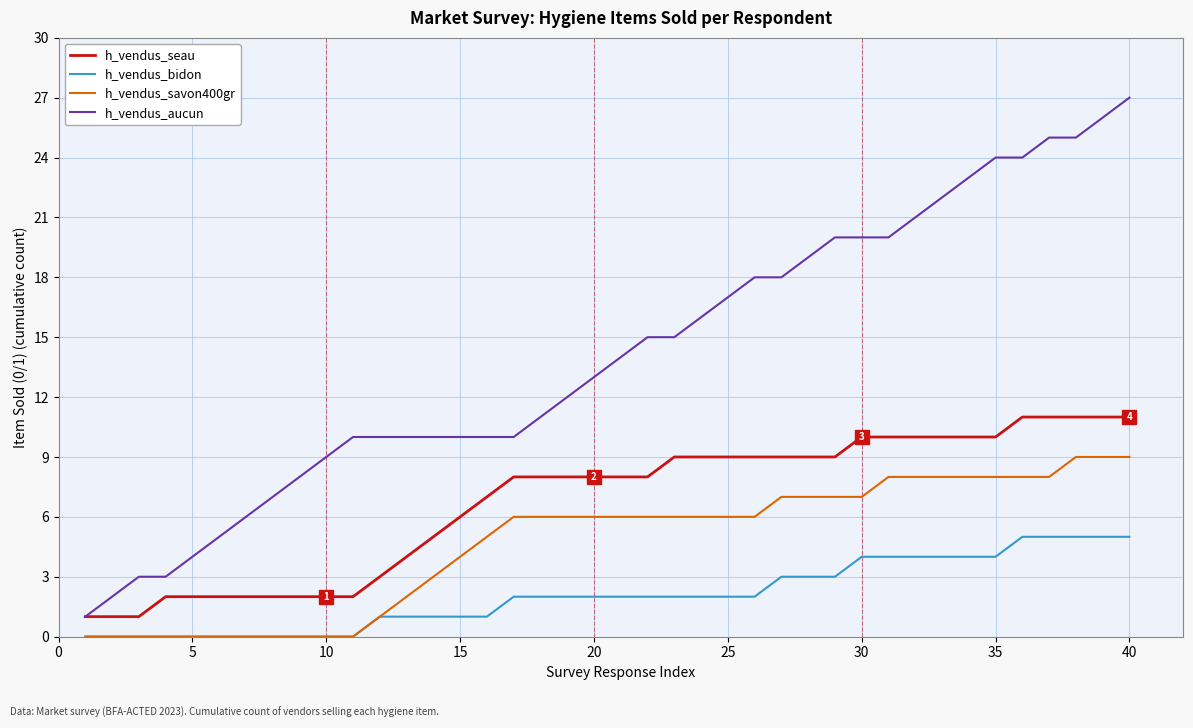

What is the maximum value for h_vendus_aucun?

27